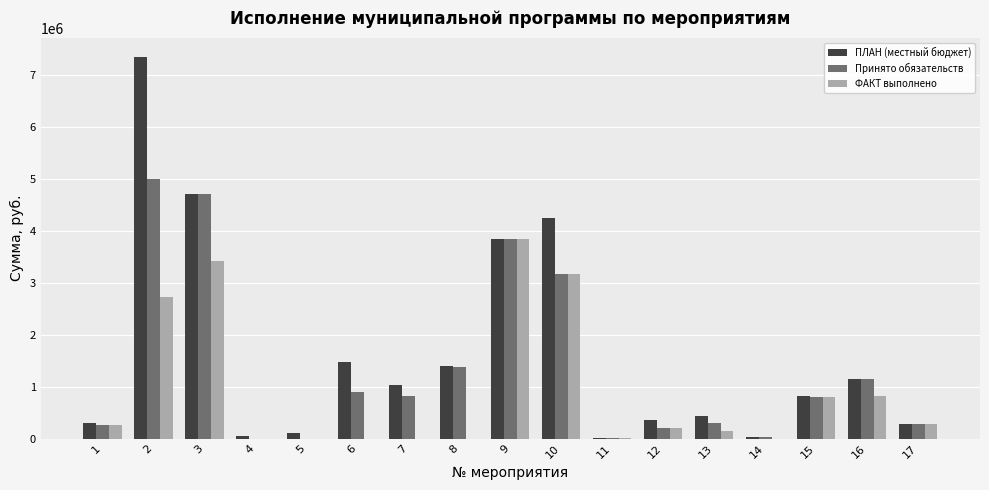

How many groups of bars are there?

17